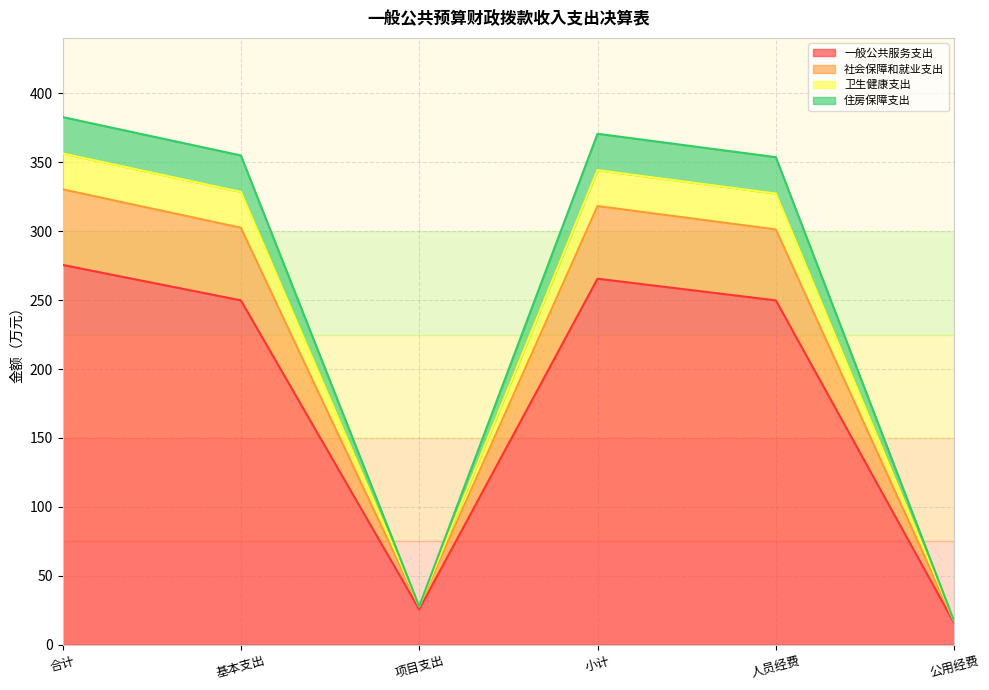

True or false: 社会保障和就业支出 and 卫生健康支出 intersect in this chart.

False